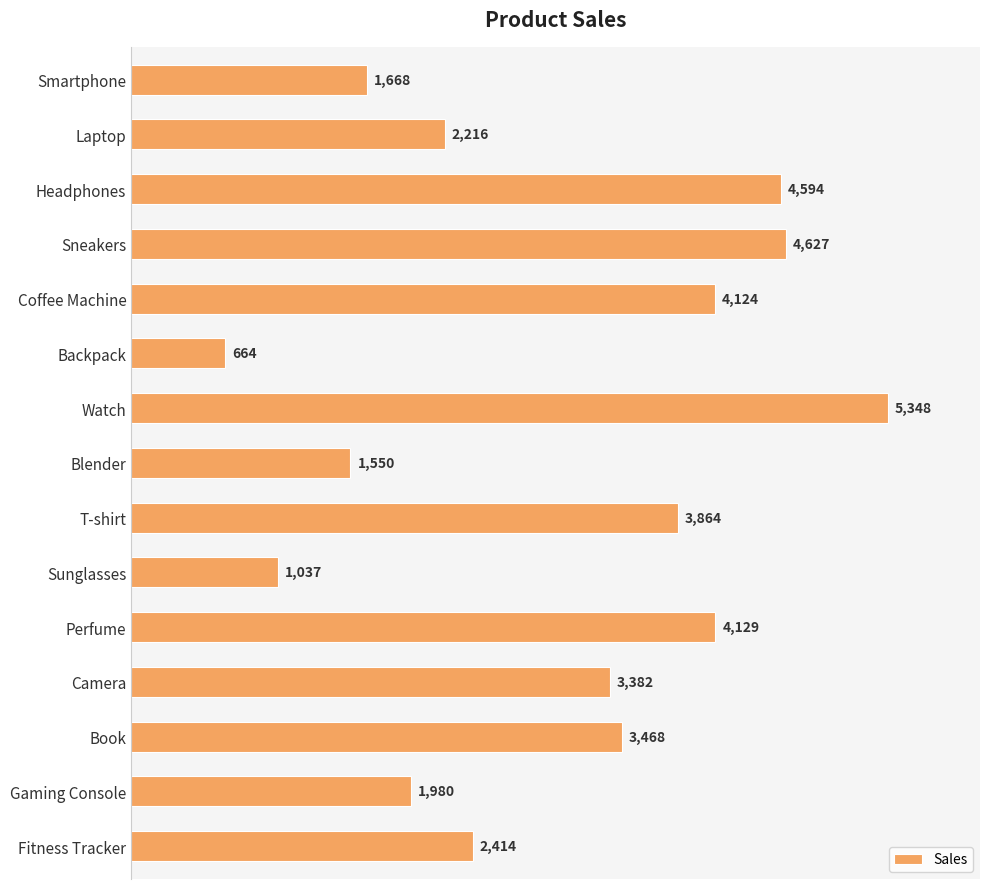

The chart shows a value of 3256 at Laptop. True or false?

False